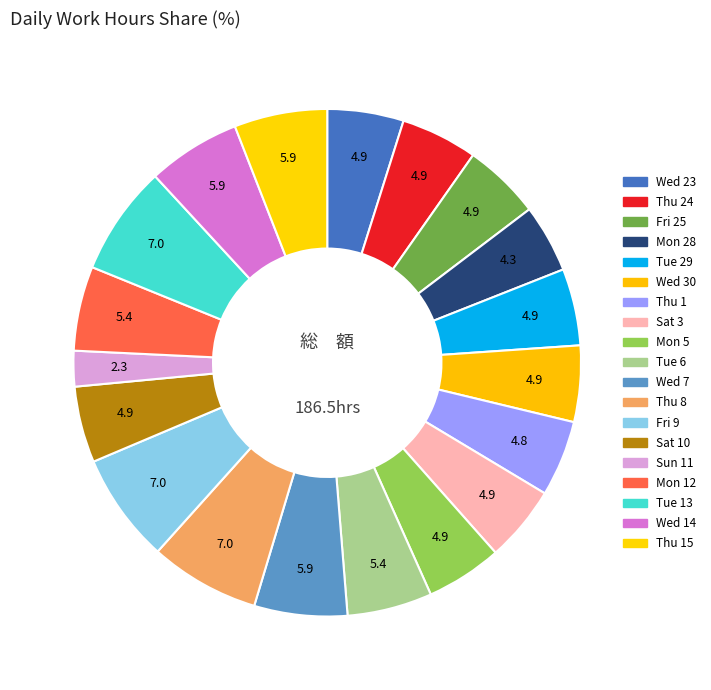

How many segments does this pie chart have?

19